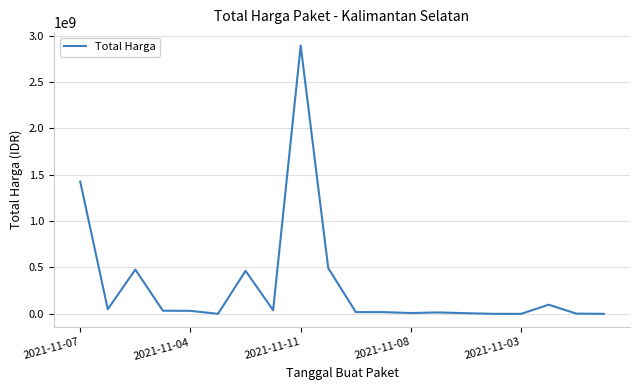

How many lines are shown in the chart?

1